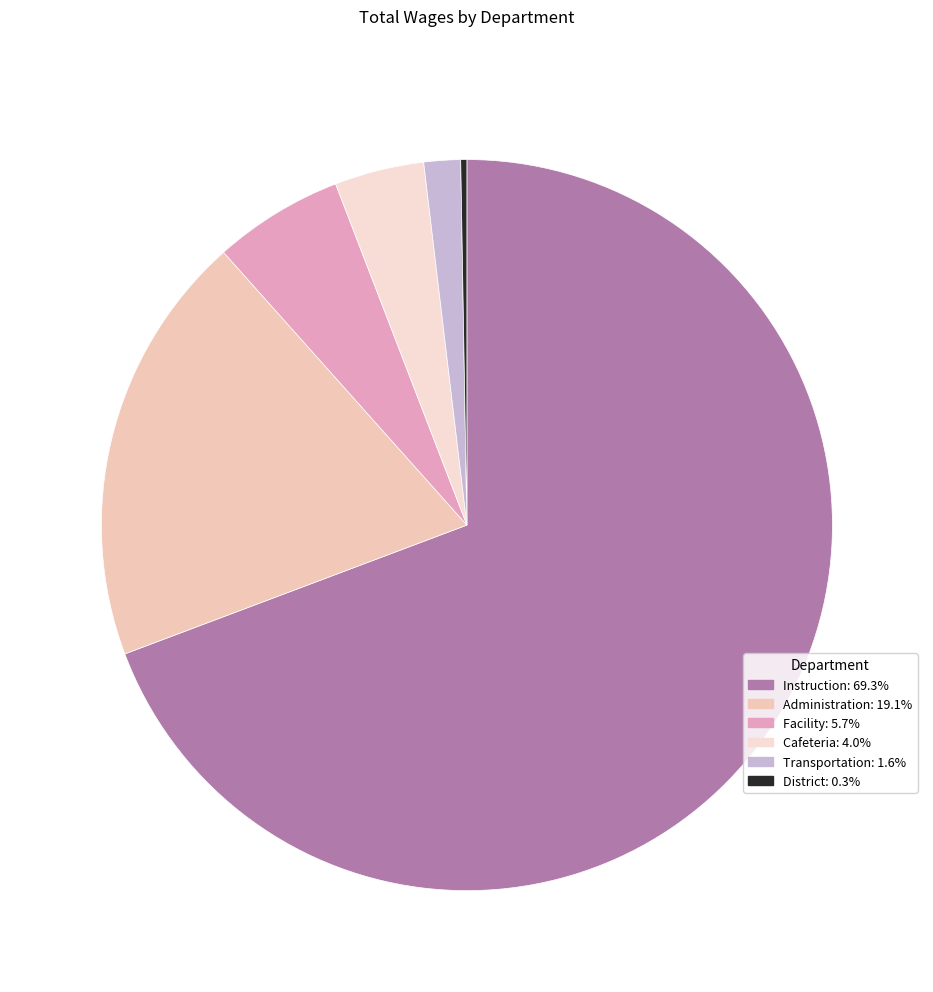

How many segments does this pie chart have?

6